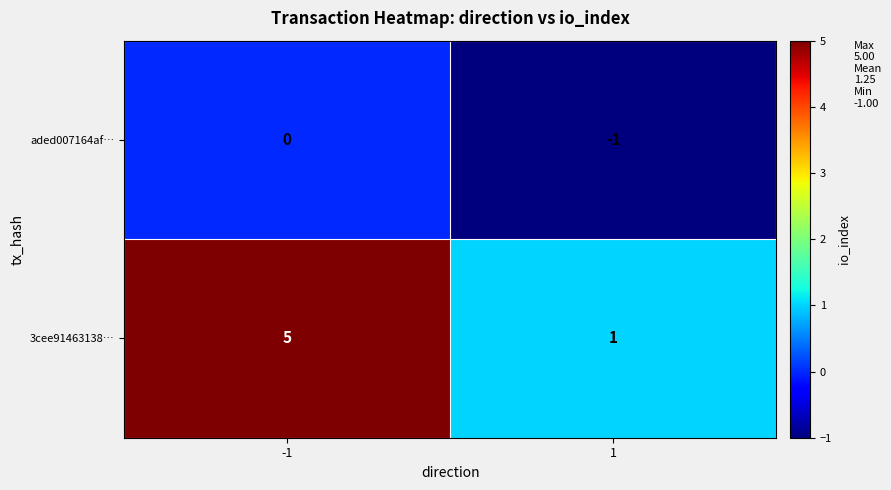

List the series in order of their peak value, highest first.

3cee91463138…, aded007164af…